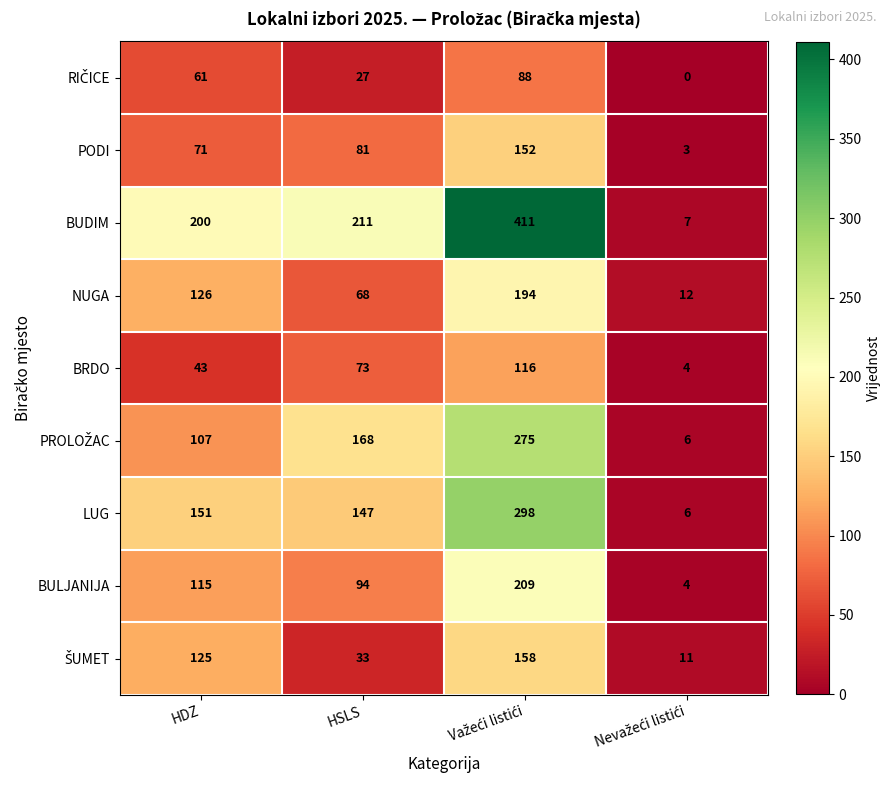

Which series has the largest range (max minus min)?

BUDIM